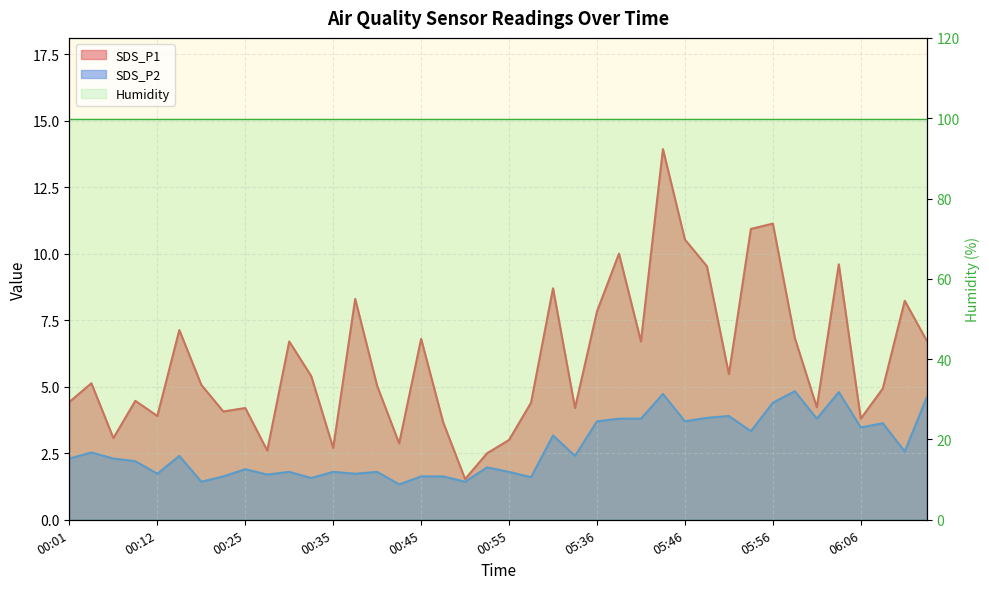

True or false: SDS_P2 has a value of 6.8 at 05:51.

False